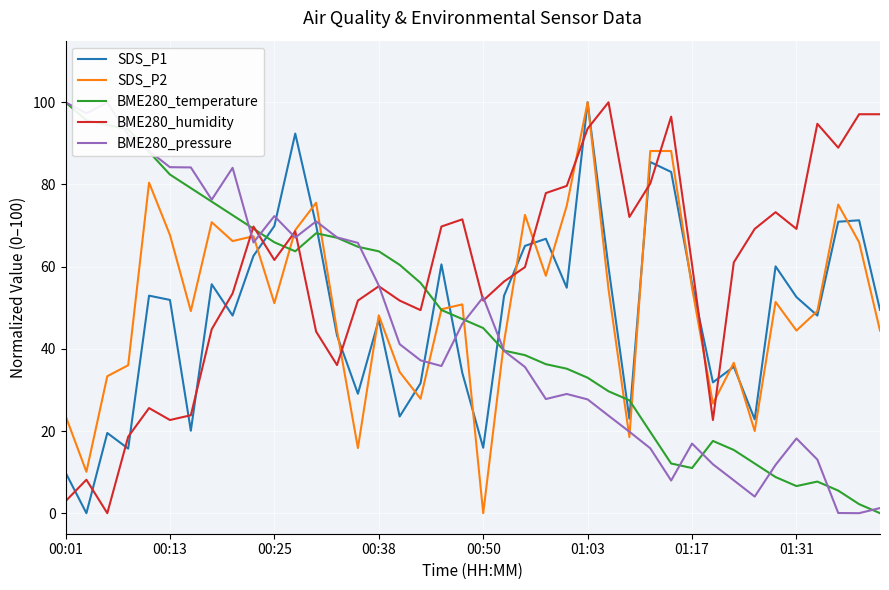

Count the number of categories in the chart.

40